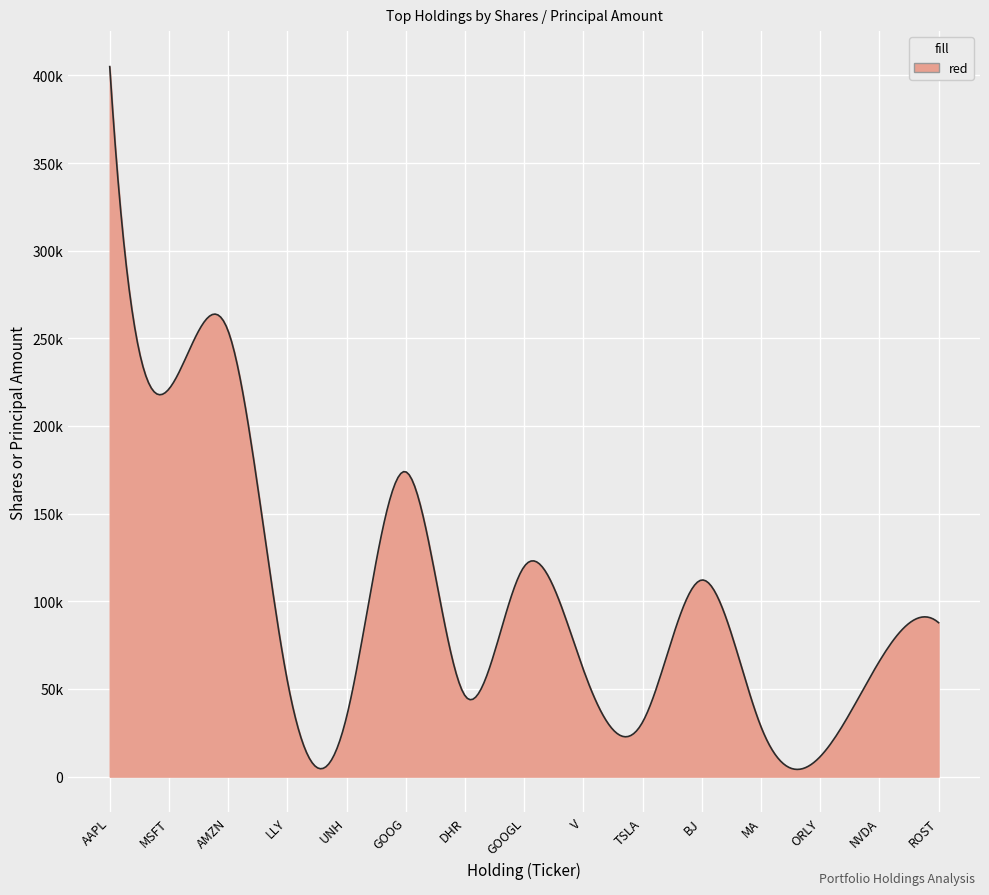

Does the chart display data point markers on the line(s)?

No